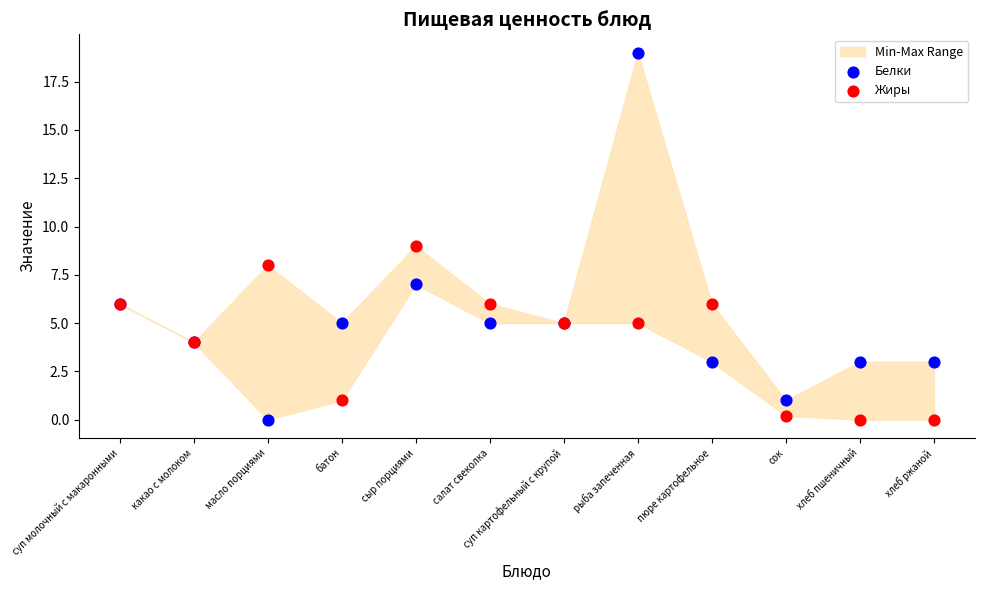

Which series has the largest Y range (max minus min)?

Белки